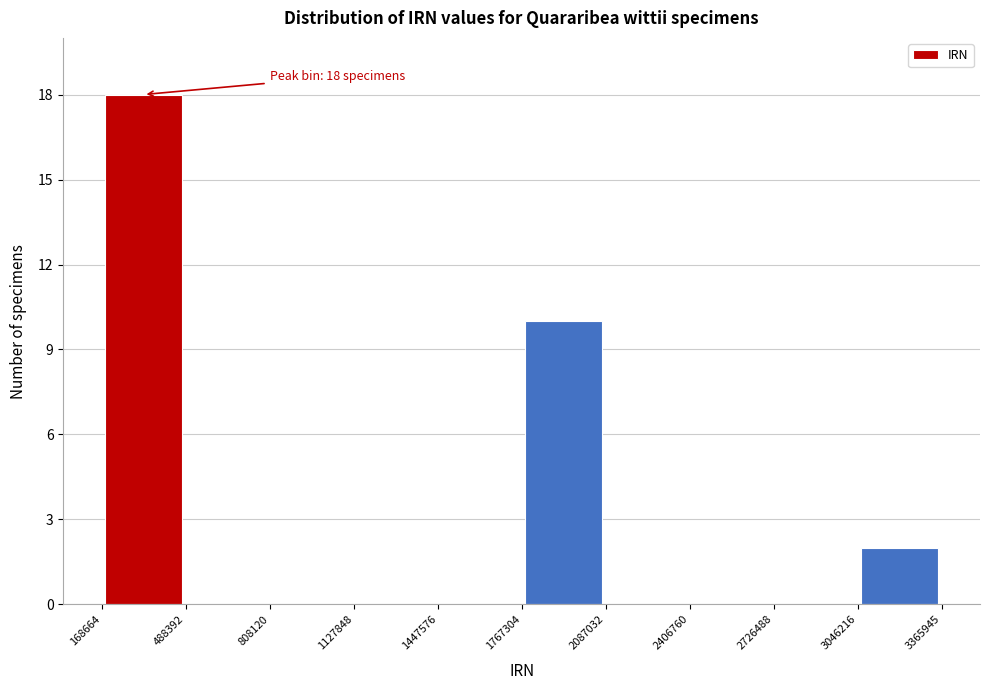

Over which range of the x-axis is the bar tallest?

168664 to 488392